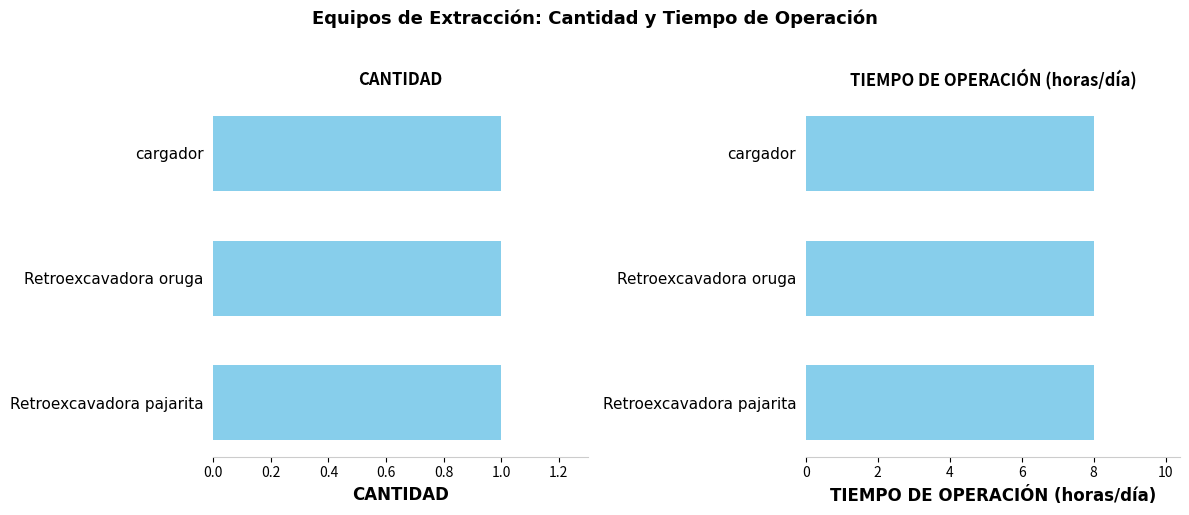

What are all the series names shown in the legend?

CANTIDAD, TIEMPO DE OPERACIÓN (horas/día)